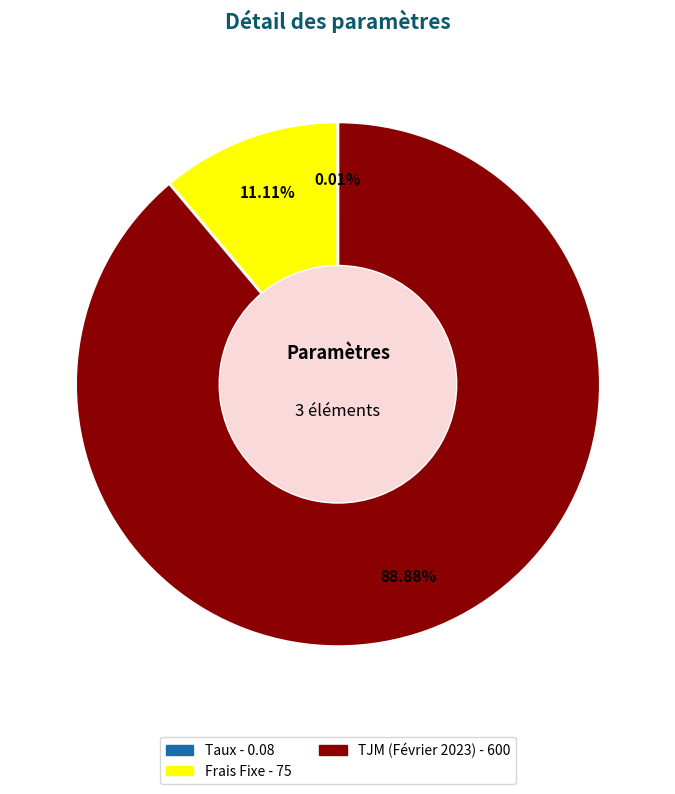

Which category accounts for the majority?

TJM (Février 2023)